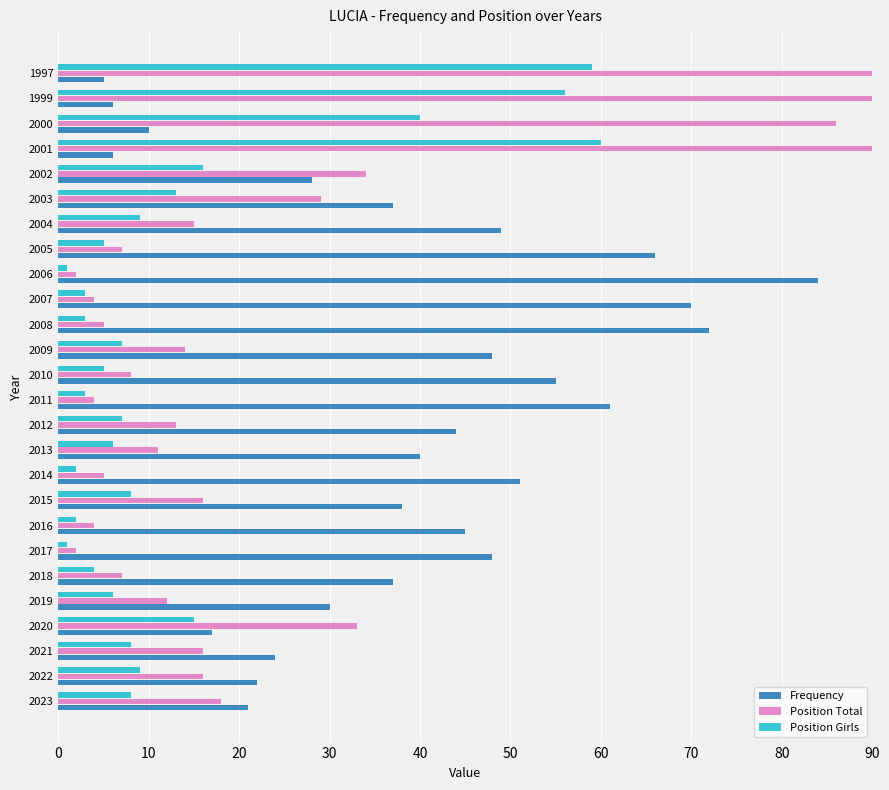

How many values in the Position Girls series are below 7?

12